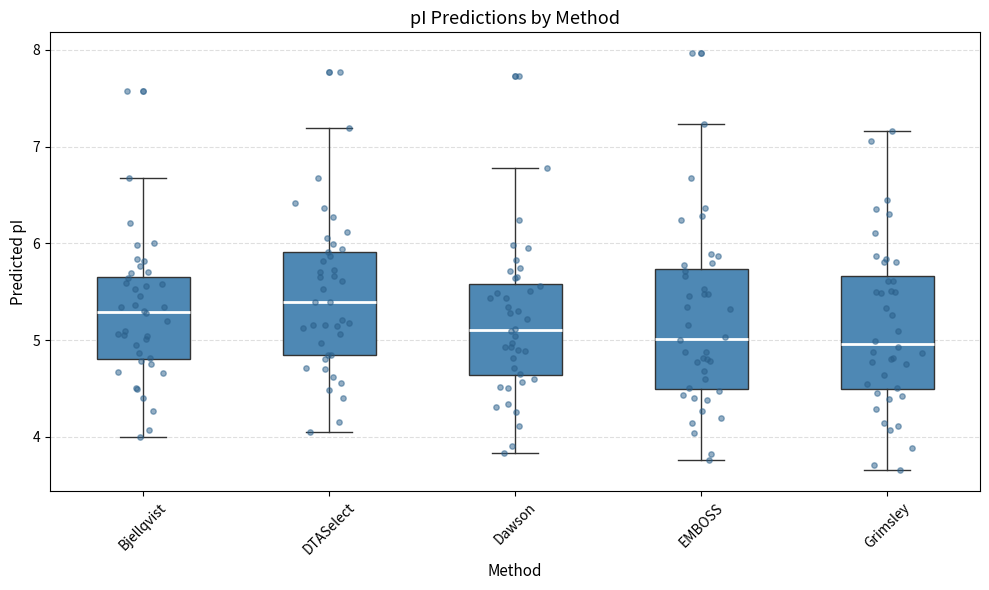

Reading left to right, transcribe this box plot: for each box, give where its median line is, the range the box spans, and where its two whiskers end, as read against the y-axis. The values are not printed on the chart, so give them approximately, as read against the axis.

Bjellqvist: median 5.3, box 4.8 to 5.7, whiskers 4.0 to 6.7
DTASelect: median 5.4, box 4.9 to 5.9, whiskers 4.1 to 7.2
Dawson: median 5.1, box 4.6 to 5.6, whiskers 3.8 to 6.8
EMBOSS: median 5.0, box 4.5 to 5.7, whiskers 3.8 to 7.2
Grimsley: median 5.0, box 4.5 to 5.7, whiskers 3.7 to 7.2